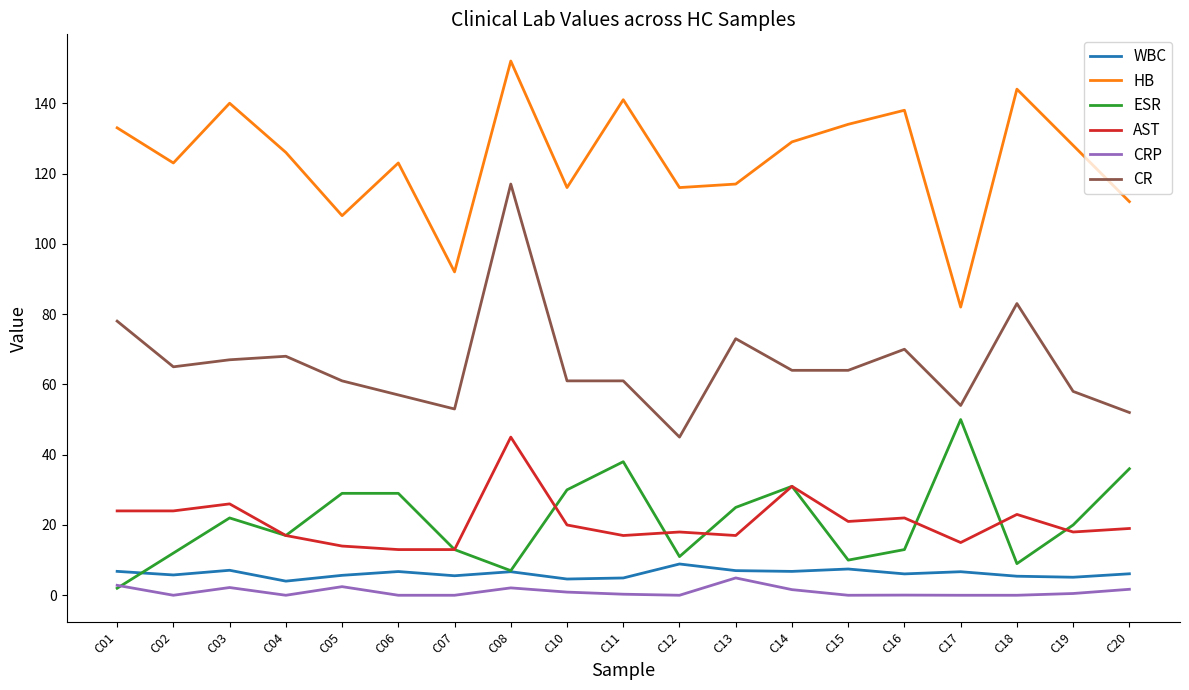

True or false: AST and HB intersect in this chart.

False